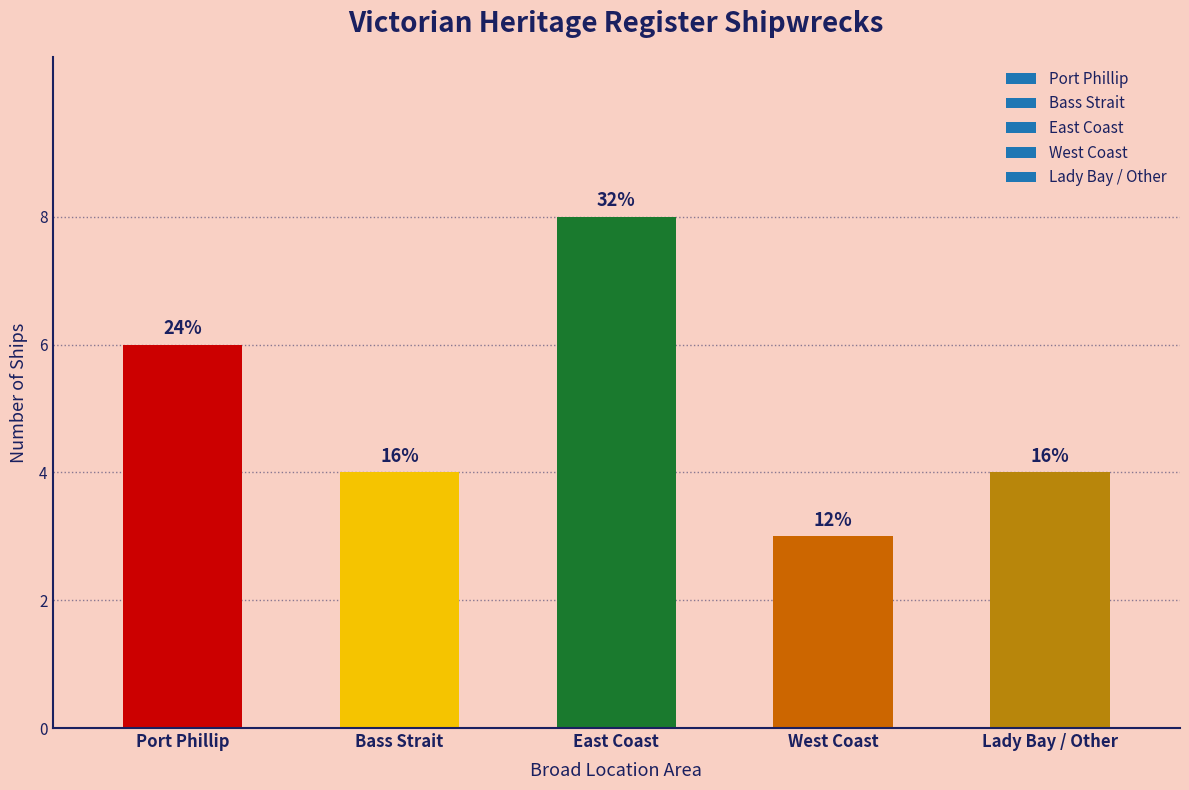

Are the bars horizontal?

No